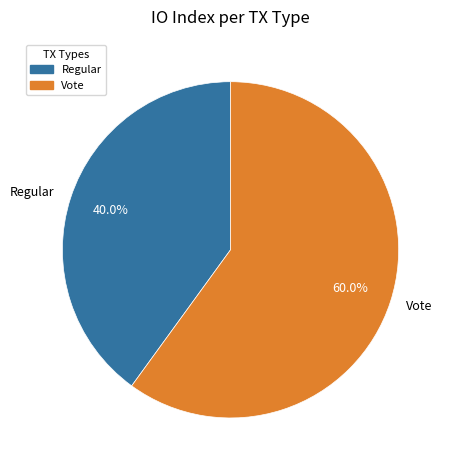

What is the ratio of the value at Vote to the value at Regular?

1.5